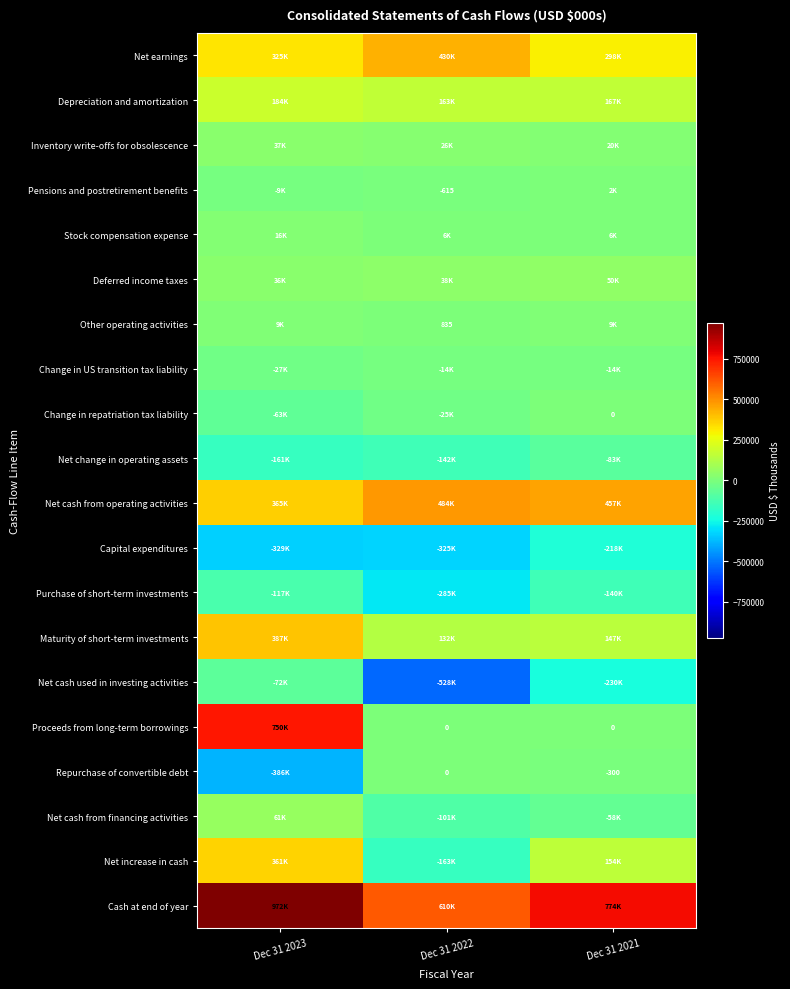

What is the sum of the Change in repatriation tax liability values at Dec 31 2021 and Dec 31 2022?

-25201